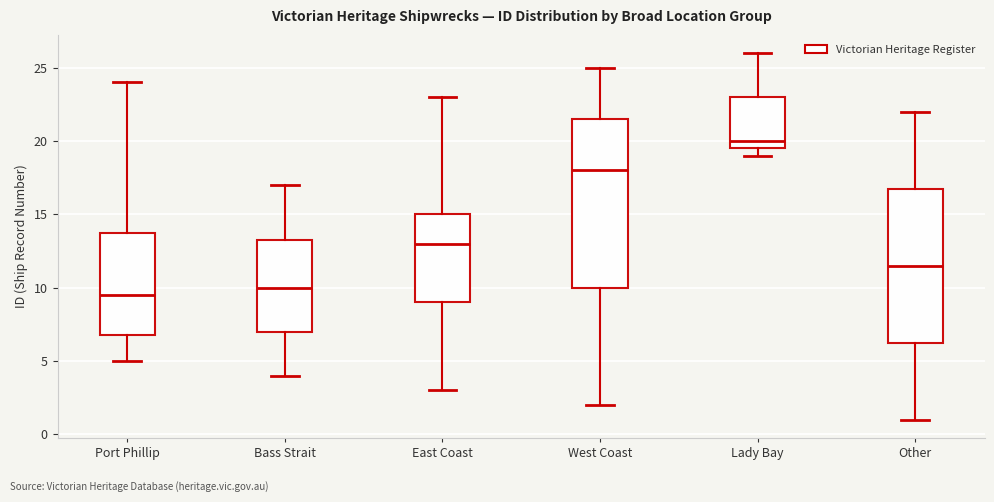

Reading left to right, transcribe this box plot: for each box, give where its median line is, the range the box spans, and where its two whiskers end, as read against the y-axis. The values are not printed on the chart, so give them approximately, as read against the axis.

Port Phillip: median 9.5, box 7.0 to 14.0, whiskers 5.0 to 24.0
Bass Strait: median 10.0, box 7.0 to 13.5, whiskers 4.0 to 17.0
East Coast: median 13.0, box 9.0 to 15.0, whiskers 3.0 to 23.0
West Coast: median 18.0, box 10.0 to 21.5, whiskers 2.0 to 25.0
Lady Bay: median 20.0, box 19.5 to 23.0, whiskers 19.0 to 26.0
Other: median 11.5, box 6.5 to 17.0, whiskers 1.0 to 22.0